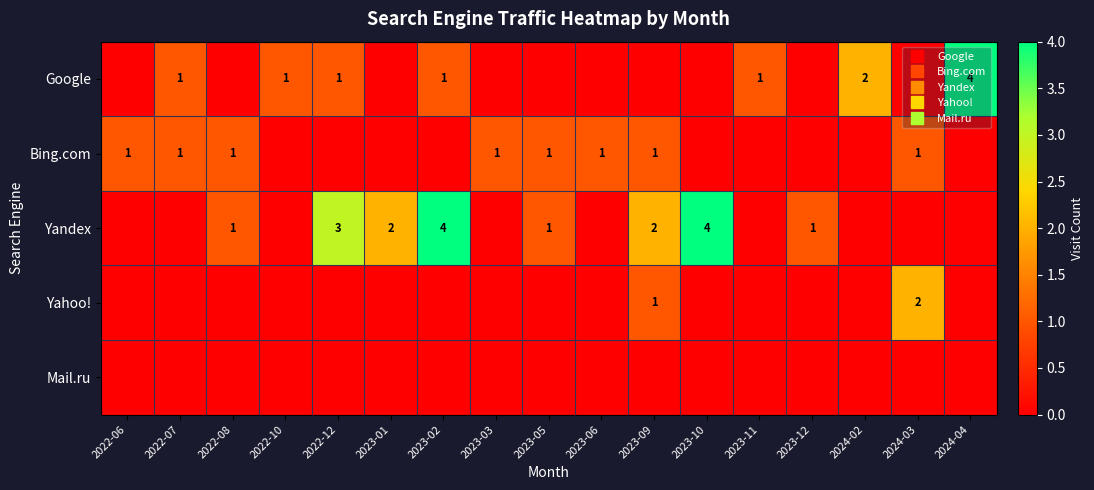

The Google series shows 4 at 2024-04. True or false?

True